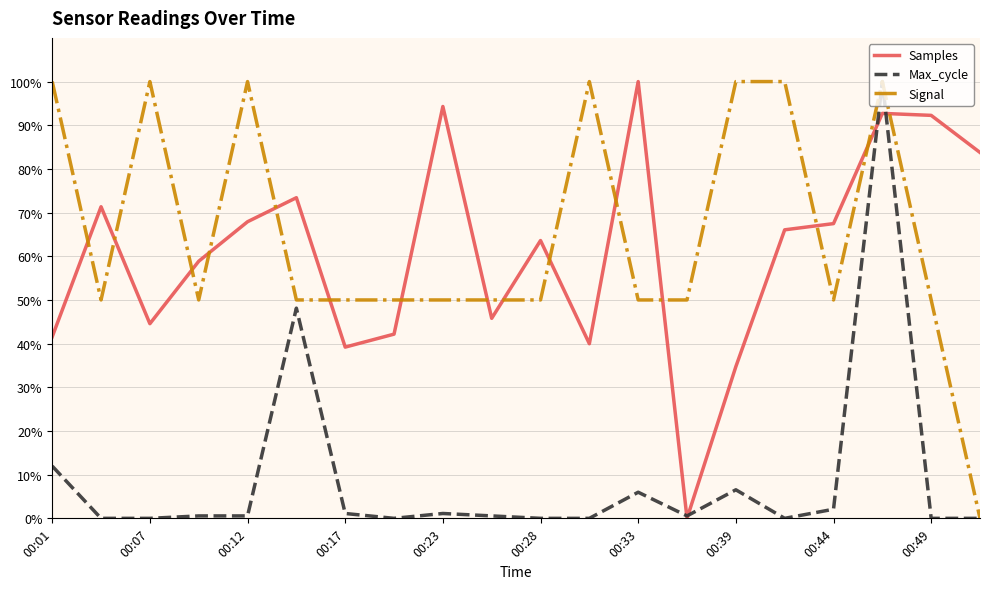

What are all the series names shown in the legend?

Samples, Max_cycle, Signal